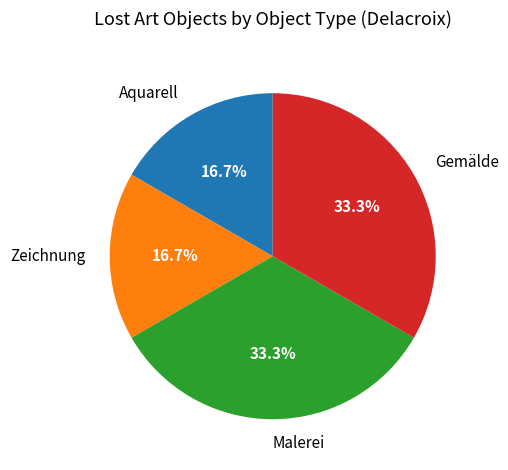

Which has a higher value, Gemälde or Aquarell?

Gemälde